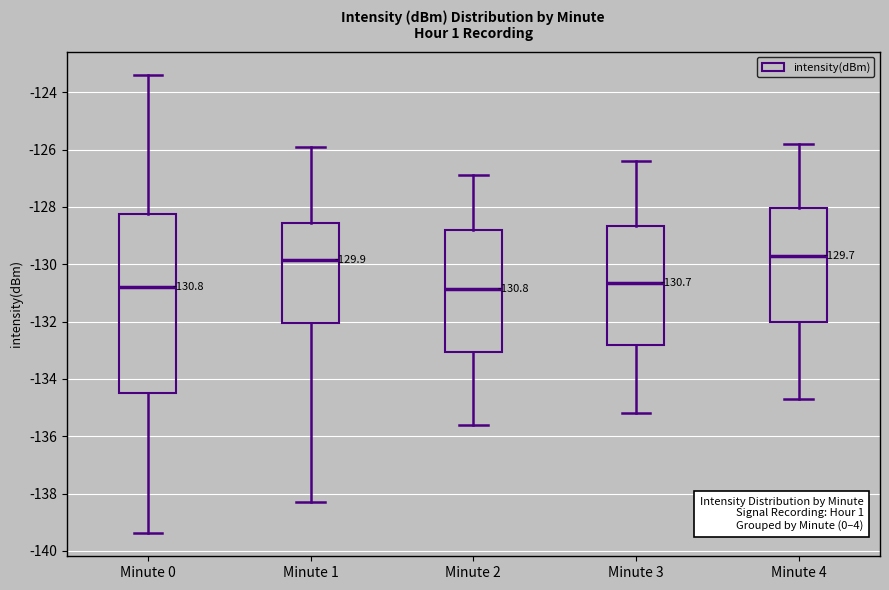

Comparing the boxes themselves (not the whiskers), which one is the tallest?

Minute 0